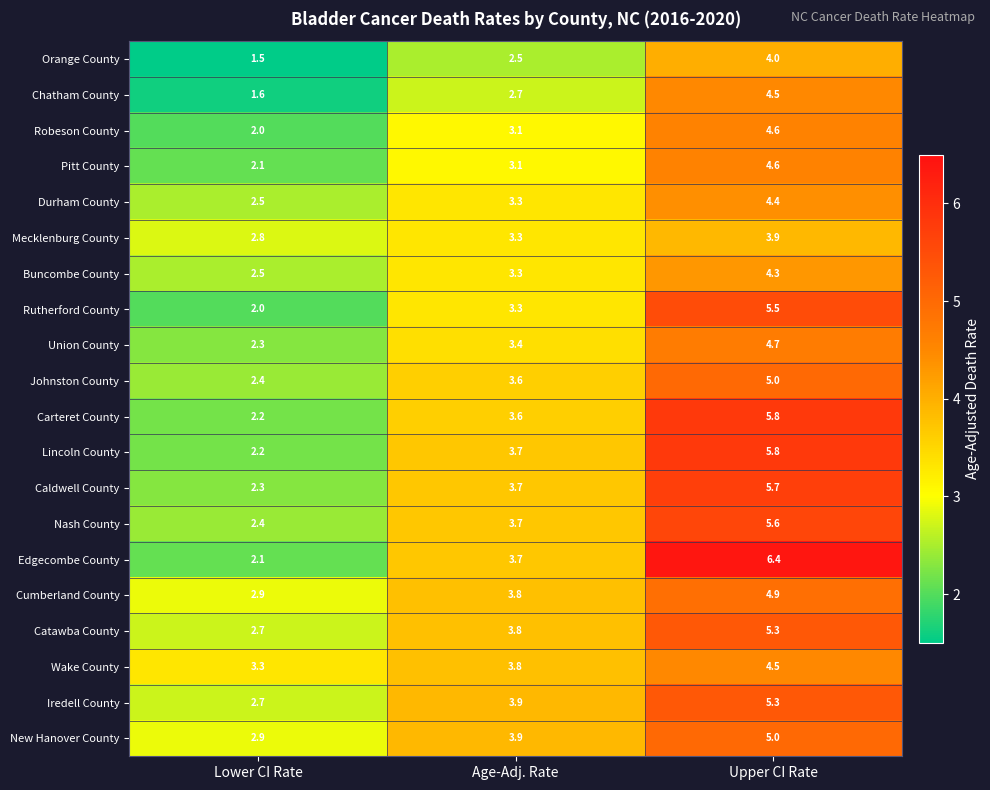

Which series changed the most between Lower CI Rate and Age-Adj. Rate?

Edgecombe County